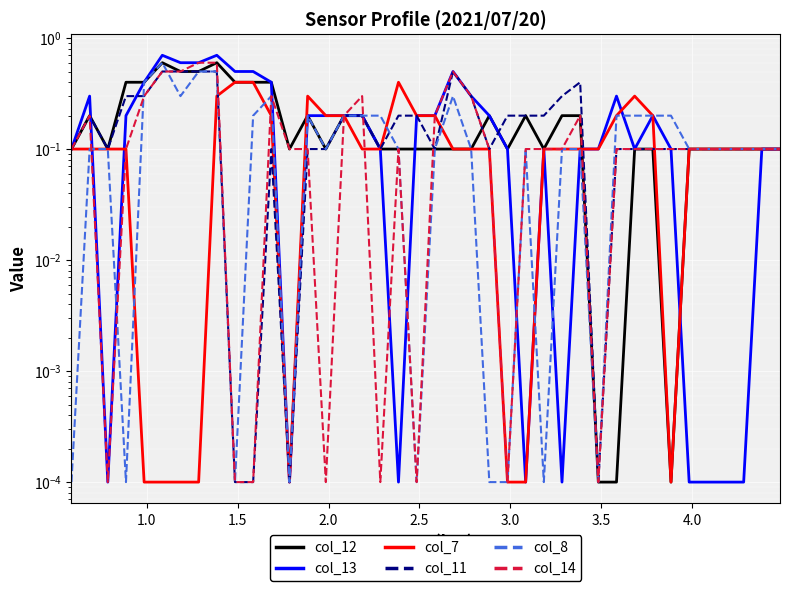

Reading right to left, list all the values displayed in this chart.

col_12: 0.1	0.1	0.1	0.1	0.1	0.1	0.0	0.1	0.1	0.0	0.0	0.2	0.2	0.1	0.2	0.1	0.2	0.1	0.1	0.1	0.1	0.1	0.1	0.2	0.2	0.1	0.2	0.1	0.4	0.4	0.4	0.6	0.5	0.5	0.6	0.4	0.4	0.1	0.2	0.1
col_13: 0.1	0.1	0.0	0.0	0.0	0.0	0.1	0.2	0.1	0.3	0.1	0.1	0.0	0.1	0.0	0.1	0.2	0.3	0.5	0.2	0.2	0.0	0.1	0.2	0.2	0.2	0.2	0.0	0.4	0.5	0.5	0.7	0.6	0.6	0.7	0.4	0.2	0.0	0.3	0.1
col_7: 0.1	0.1	0.1	0.1	0.1	0.1	0.0	0.2	0.3	0.2	0.1	0.1	0.1	0.1	0.0	0.0	0.1	0.1	0.1	0.2	0.2	0.4	0.1	0.1	0.2	0.2	0.3	0.0	0.2	0.4	0.4	0.3	0.0	0.0	0.0	0.0	0.1	0.1	0.1	0.1
col_11: 0.1	0.1	0.1	0.1	0.1	0.1	0.1	0.1	0.1	0.1	0.0	0.4	0.3	0.2	0.2	0.2	0.1	0.3	0.5	0.1	0.2	0.2	0.1	0.2	0.2	0.1	0.1	0.0	0.1	0.0	0.0	0.5	0.5	0.5	0.5	0.3	0.3	0.1	0.2	0.1
col_8: 0.1	0.1	0.1	0.1	0.1	0.1	0.2	0.2	0.2	0.2	0.0	0.1	0.1	0.0	0.1	0.0	0.0	0.1	0.3	0.1	0.0	0.1	0.2	0.2	0.2	0.1	0.2	0.0	0.3	0.2	0.0	0.5	0.5	0.3	0.6	0.4	0.0	0.1	0.1	0.0
col_14: 0.1	0.1	0.1	0.1	0.1	0.1	0.1	0.1	0.1	0.1	0.0	0.2	0.1	0.1	0.1	0.0	0.1	0.3	0.5	0.2	0.0	0.1	0.0	0.3	0.2	0.0	0.1	0.1	0.3	0.0	0.0	0.6	0.6	0.5	0.5	0.3	0.1	0.0	0.2	0.1